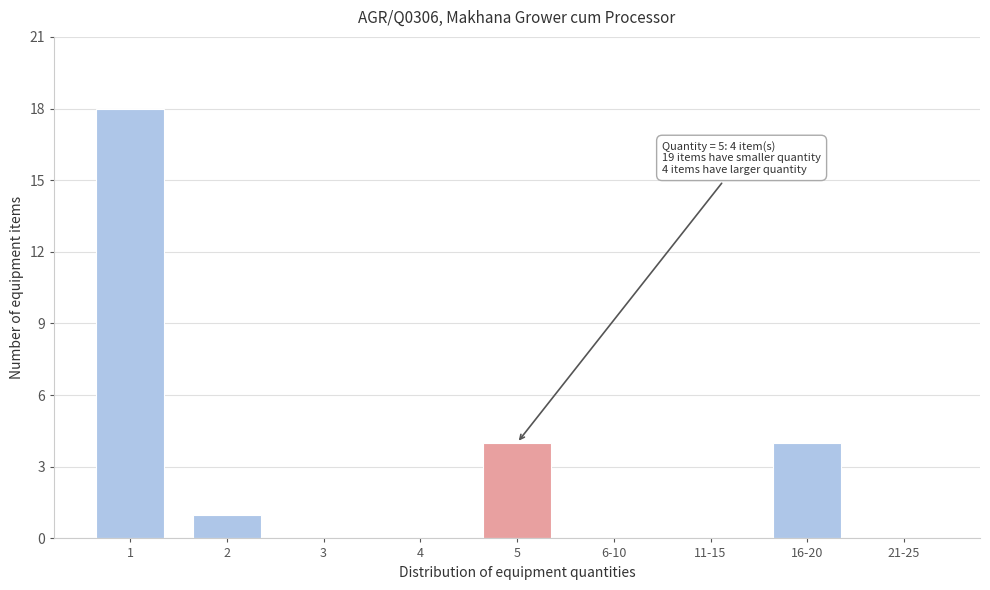

Reading right to left, transcribe all the data shown in this chart.

21-25=0	16-20=4	11-15=0	6-10=0	5=4	4=0	3=0	2=1	1=18